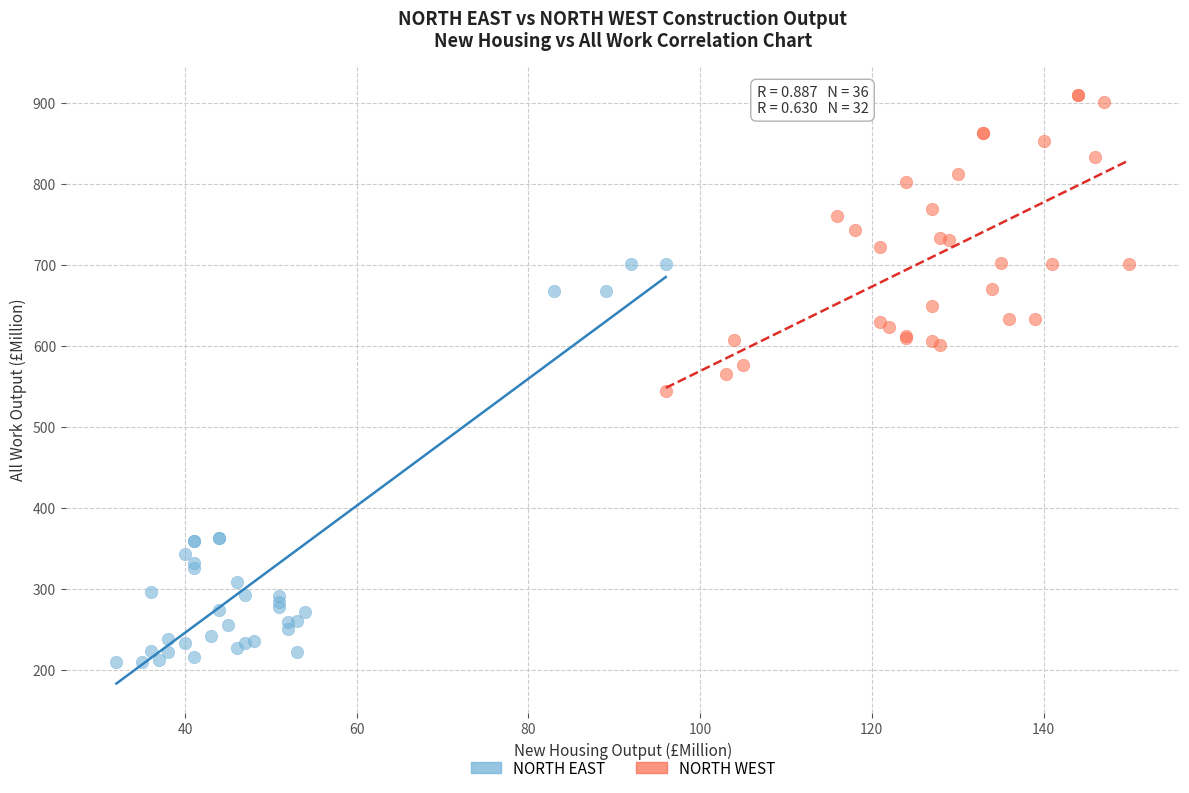

Which series contains the lowest Y value?

NORTH EAST